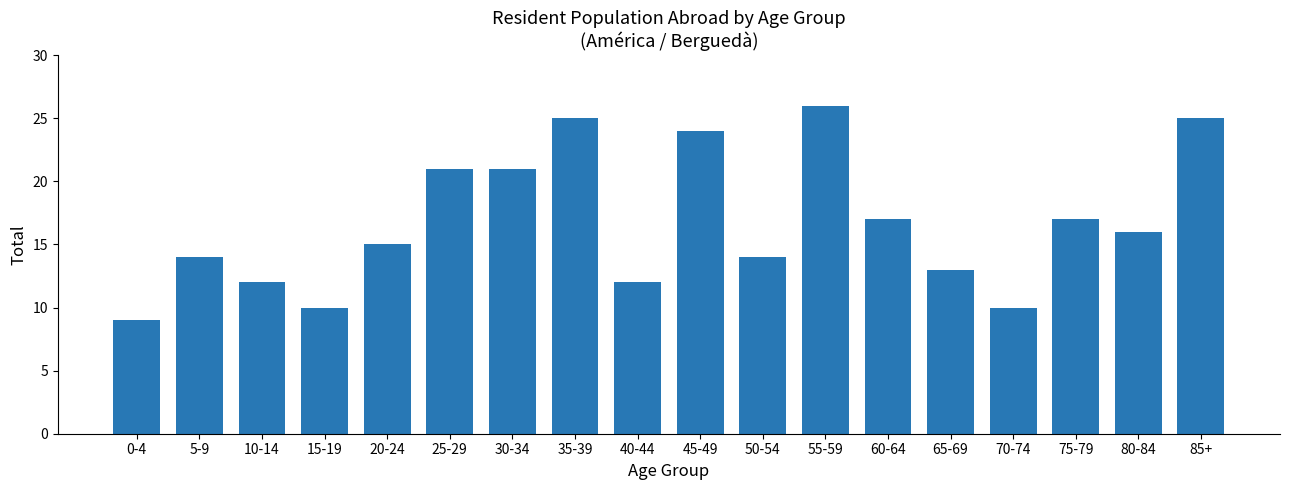

Reading left to right, extract all data points from this chart.

0-4=9	5-9=14	10-14=12	15-19=10	20-24=15	25-29=21	30-34=21	35-39=25	40-44=12	45-49=24	50-54=14	55-59=26	60-64=17	65-69=13	70-74=10	75-79=17	80-84=16	85+=25